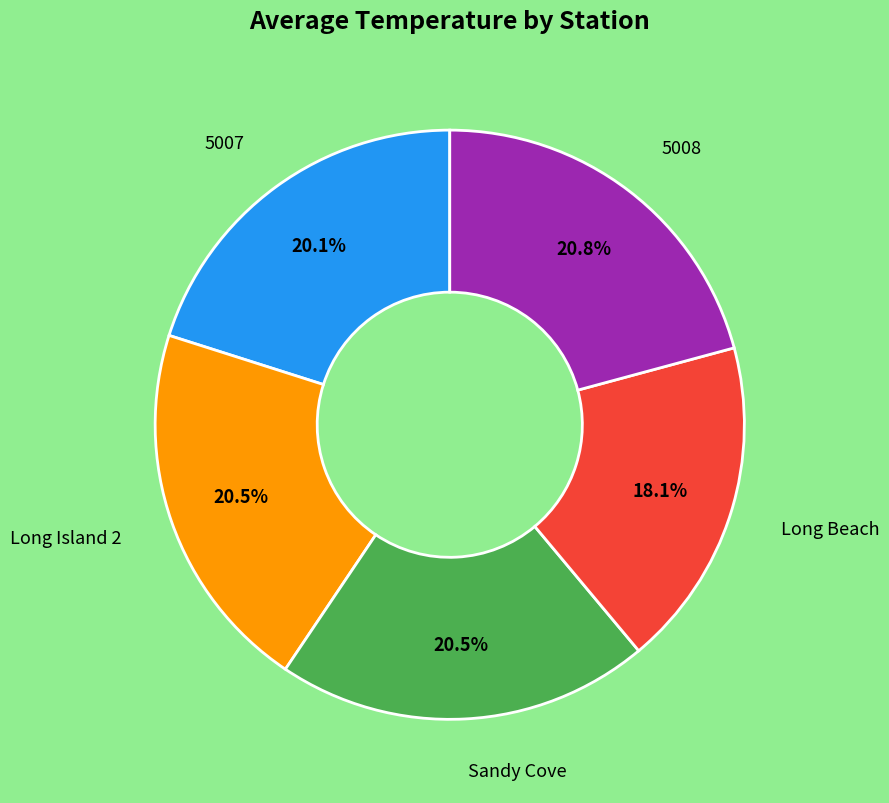

How many slices are in this pie chart?

5